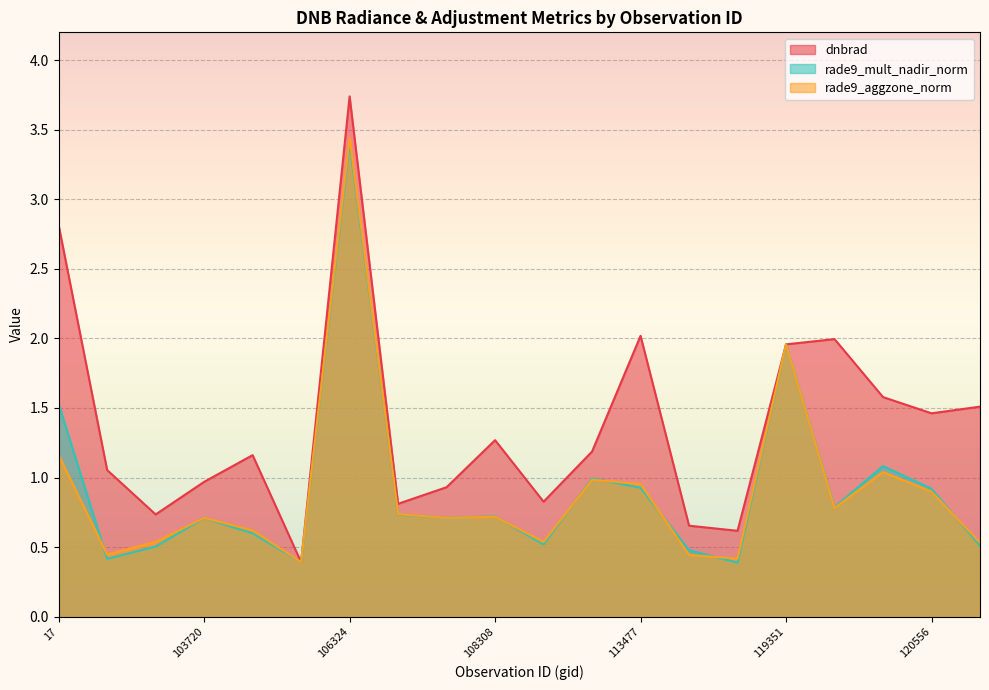

True or false: rade9_mult_nadir_norm and rade9_aggzone_norm cross at least once.

True